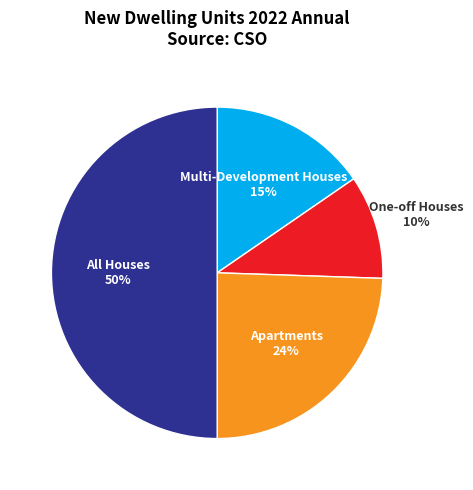

How many segments does this pie chart have?

4